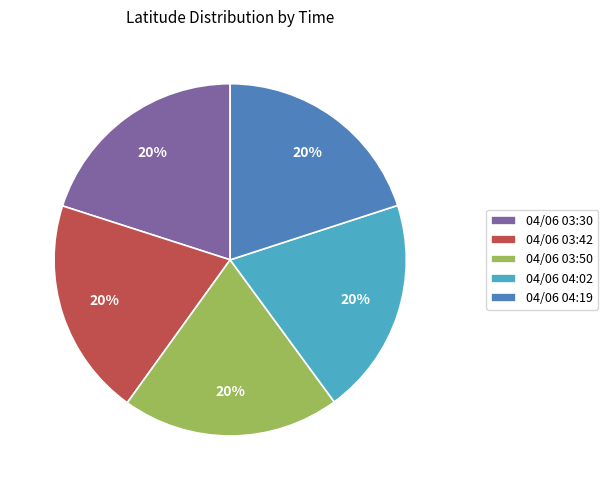

Combined, do 04/06 04:19 and 04/06 03:42 account for over 50%?

No